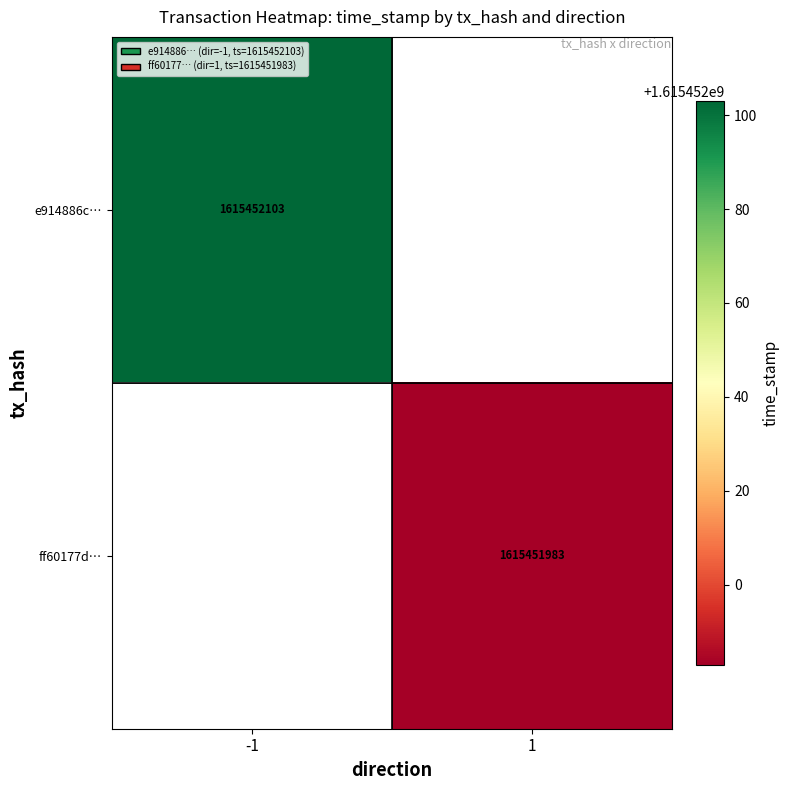

Reading left to right, list all the values displayed in this chart.

e914886cac024f92cb2bd63f1992a3b6ab8ee63: -1	1615452103
ff60177d100ee8323aa1c74397042ab24589593: 1	1615451983